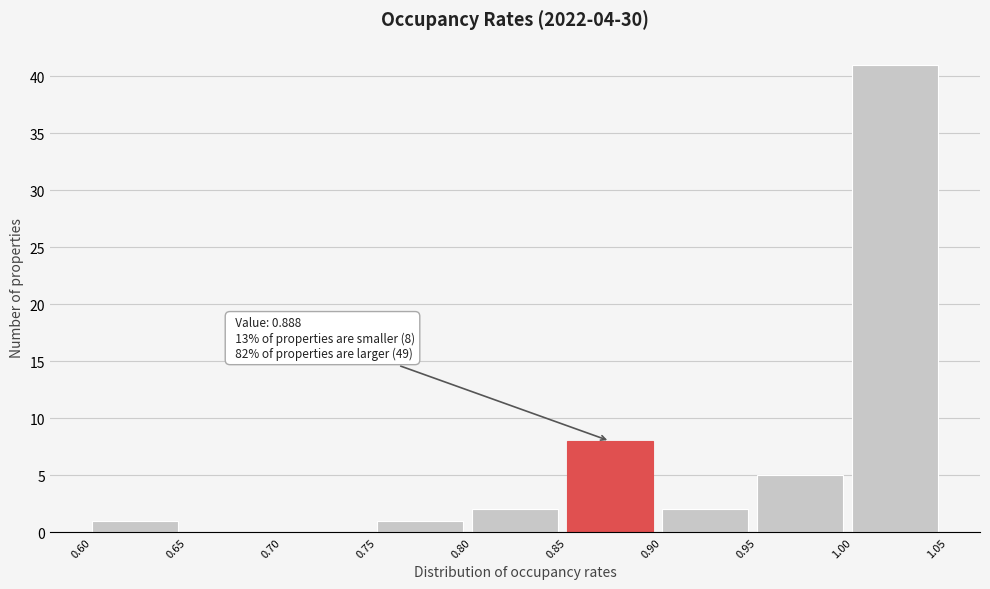

Over which range of the x-axis is the bar tallest?

1.00 to 1.05